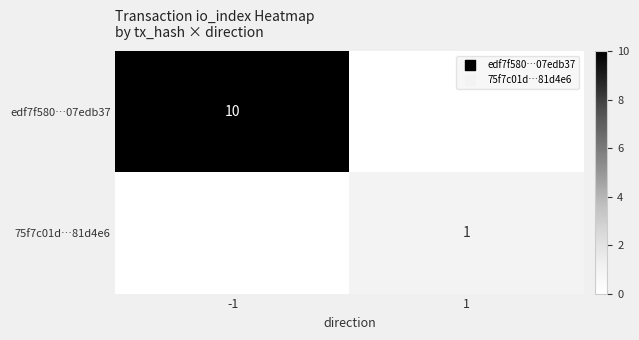

Is it true that 75f7c01d…81d4e6 equals 0 at 1?

False